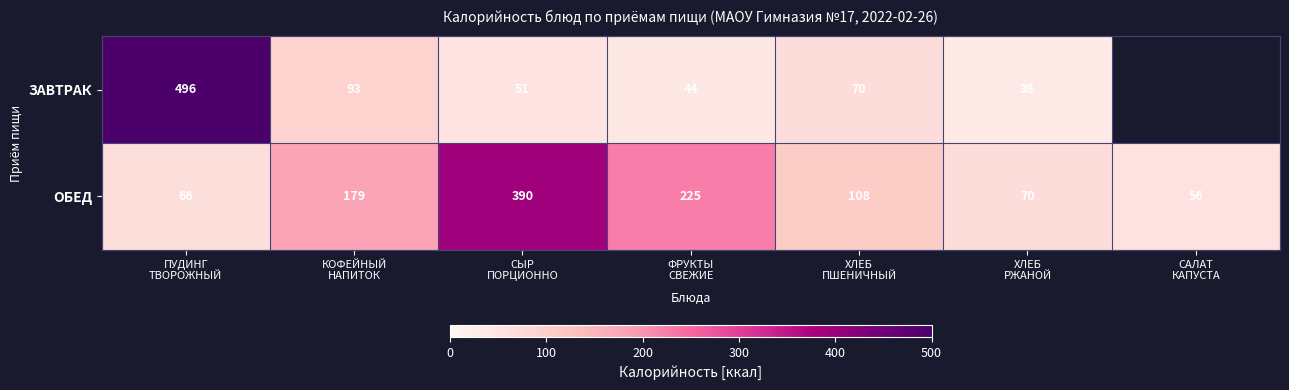

What is the difference between the second highest and second lowest values in the ОБЕД series?

159